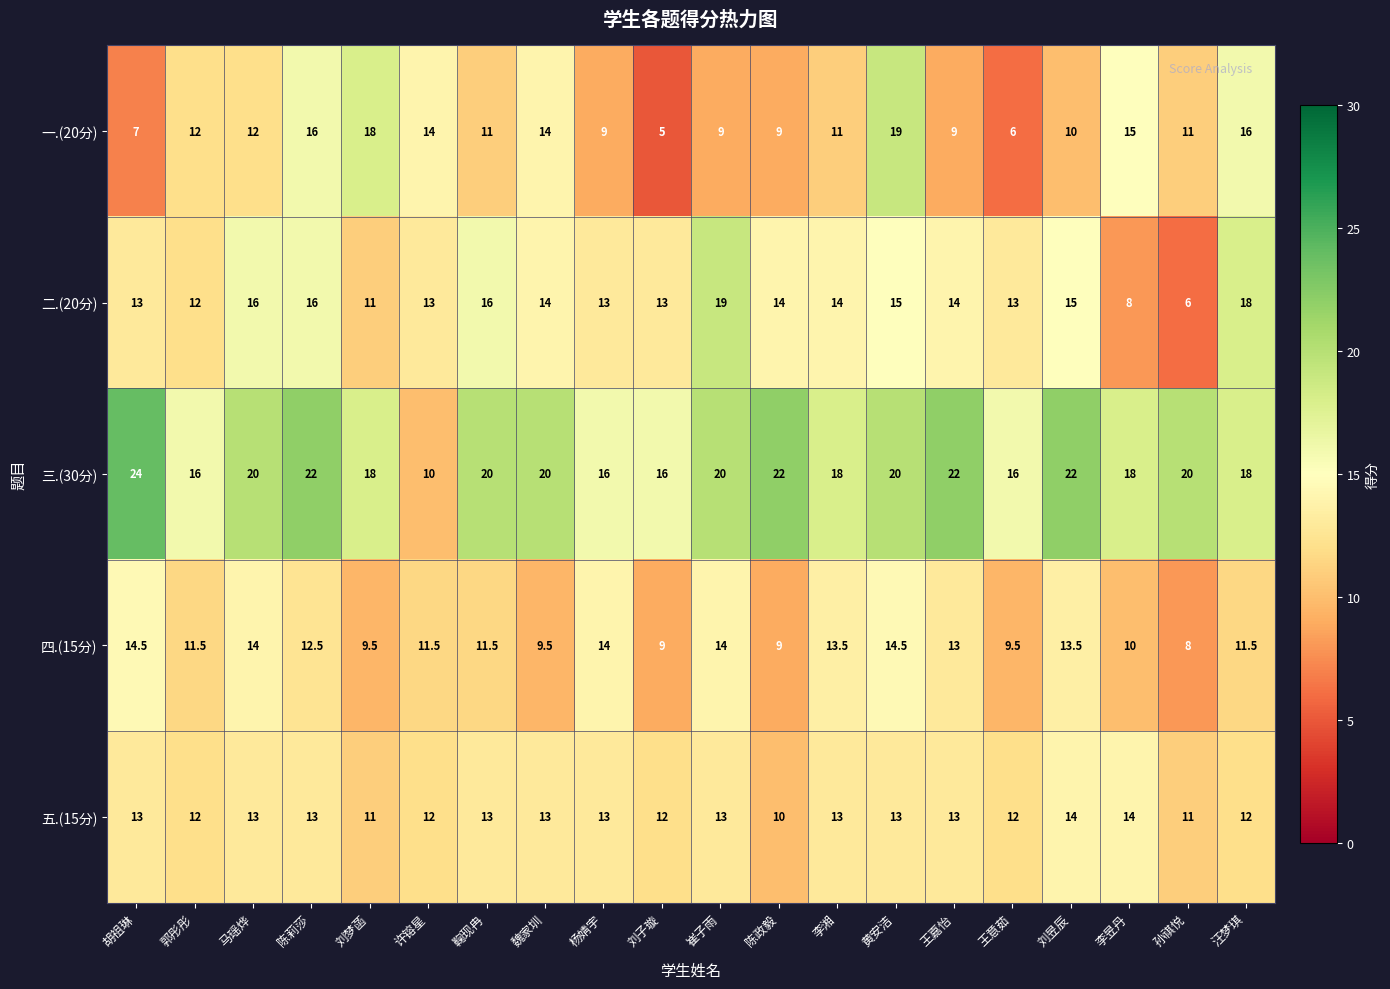

What is the approximate value of 一.(20分) at 刘昱辰?

10.0